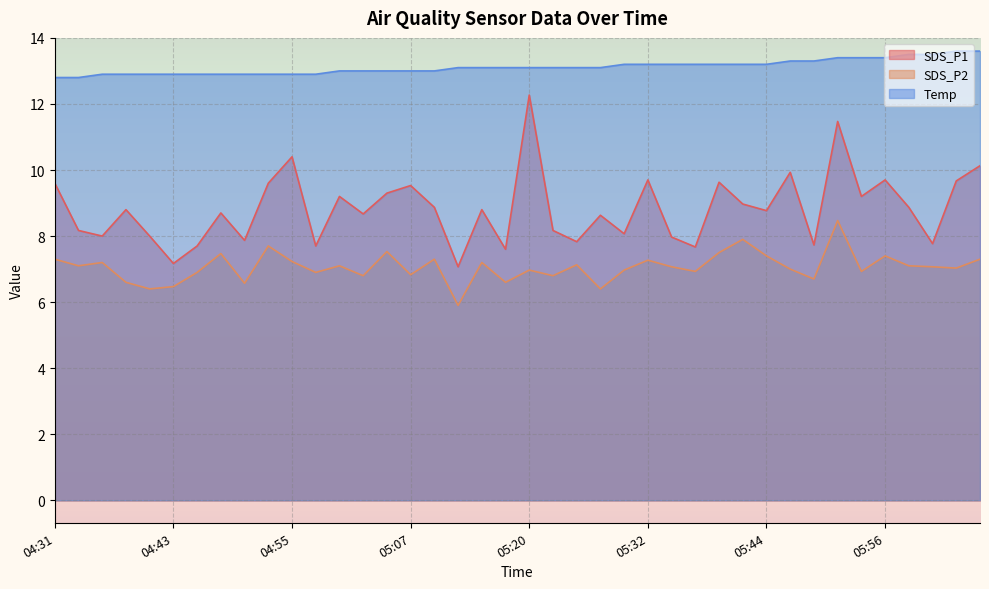

What is the maximum value for Temp?

13.6